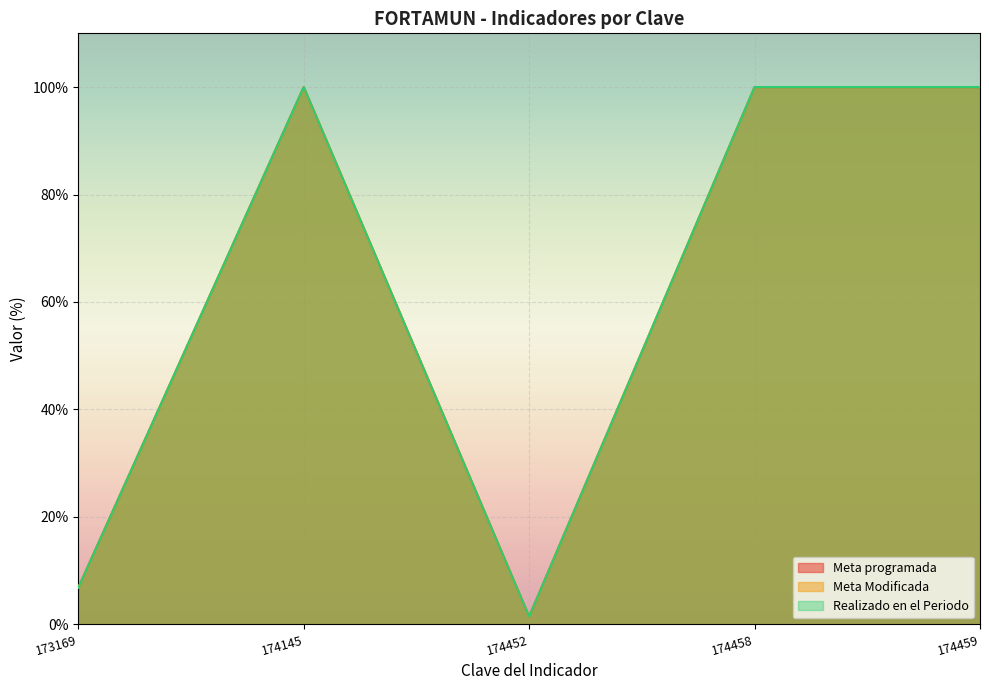

At which category does Realizado en el Periodo reach its first local peak?

174145